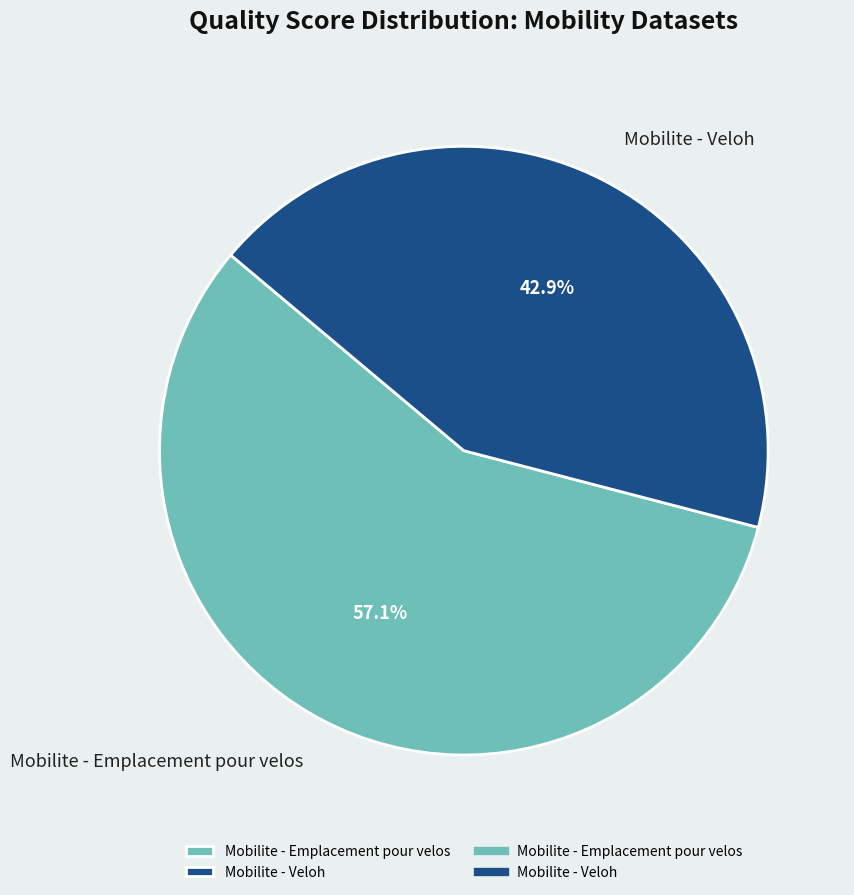

Is it true that Mobilite - Emplacement pour velos is 42% of the pie?

False